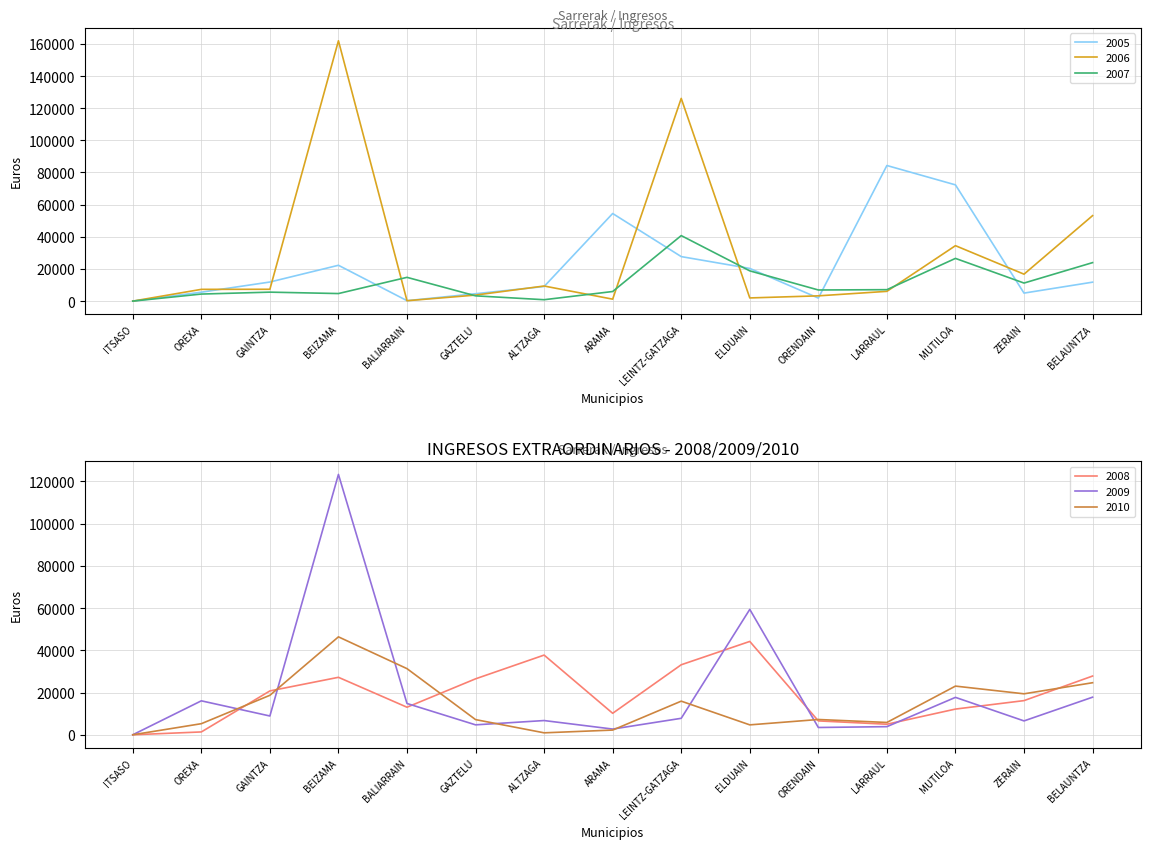

How many positive values does the 2008 series have?

14